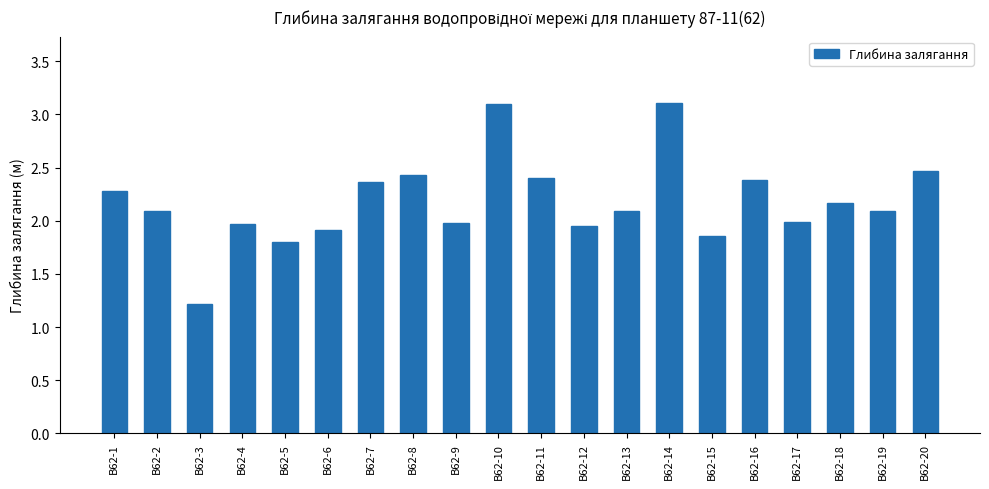

Are the bars horizontal?

No